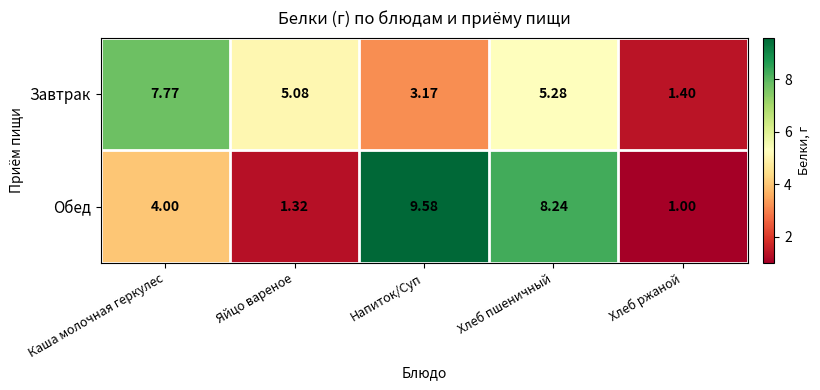

Which label corresponds to the largest value in the chart?

Напиток/Суп